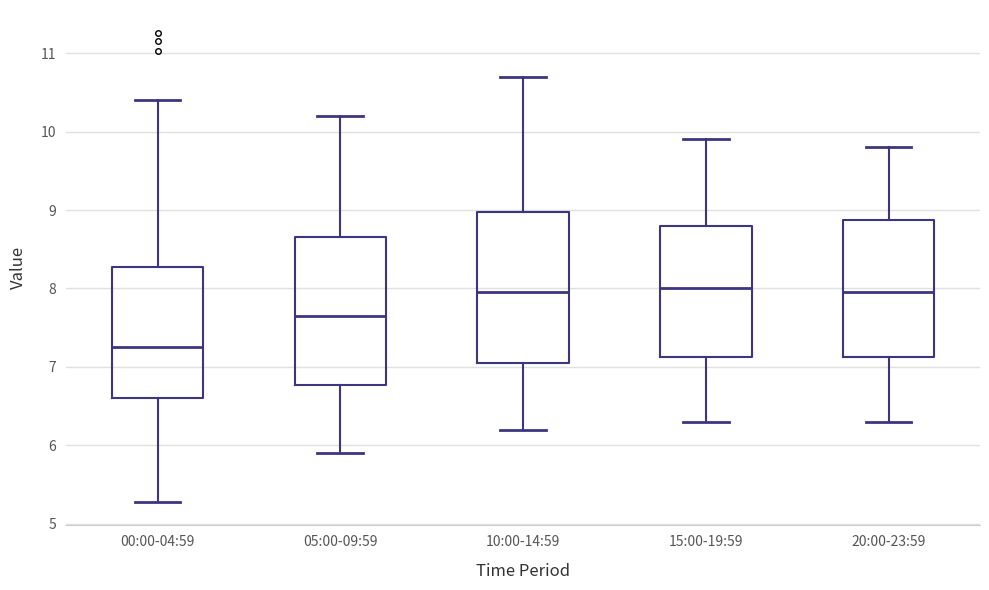

Reading left to right, transcribe this box plot: for each box, give where its median line is, the range the box spans, and where its two whiskers end, as read against the y-axis. The values are not printed on the chart, so give them approximately, as read against the axis.

00:00-04:59: median 7.3, box 6.6 to 8.3, whiskers 5.3 to 10.4
05:00-09:59: median 7.7, box 6.8 to 8.7, whiskers 5.9 to 10.2
10:00-14:59: median 8.0, box 7.1 to 9.0, whiskers 6.2 to 10.7
15:00-19:59: median 8.0, box 7.1 to 8.8, whiskers 6.3 to 9.9
20:00-23:59: median 8.0, box 7.1 to 8.9, whiskers 6.3 to 9.8